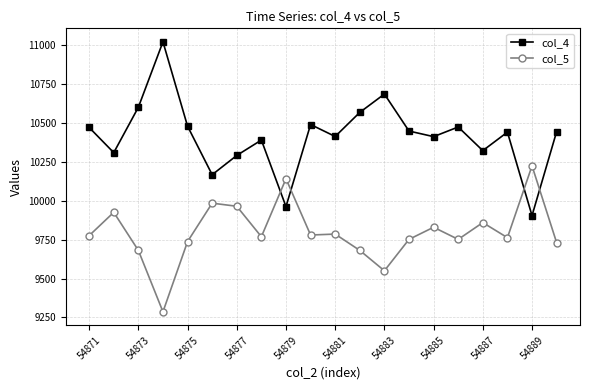

Rank the series by their maximum value, from lowest to highest.

col_5, col_4